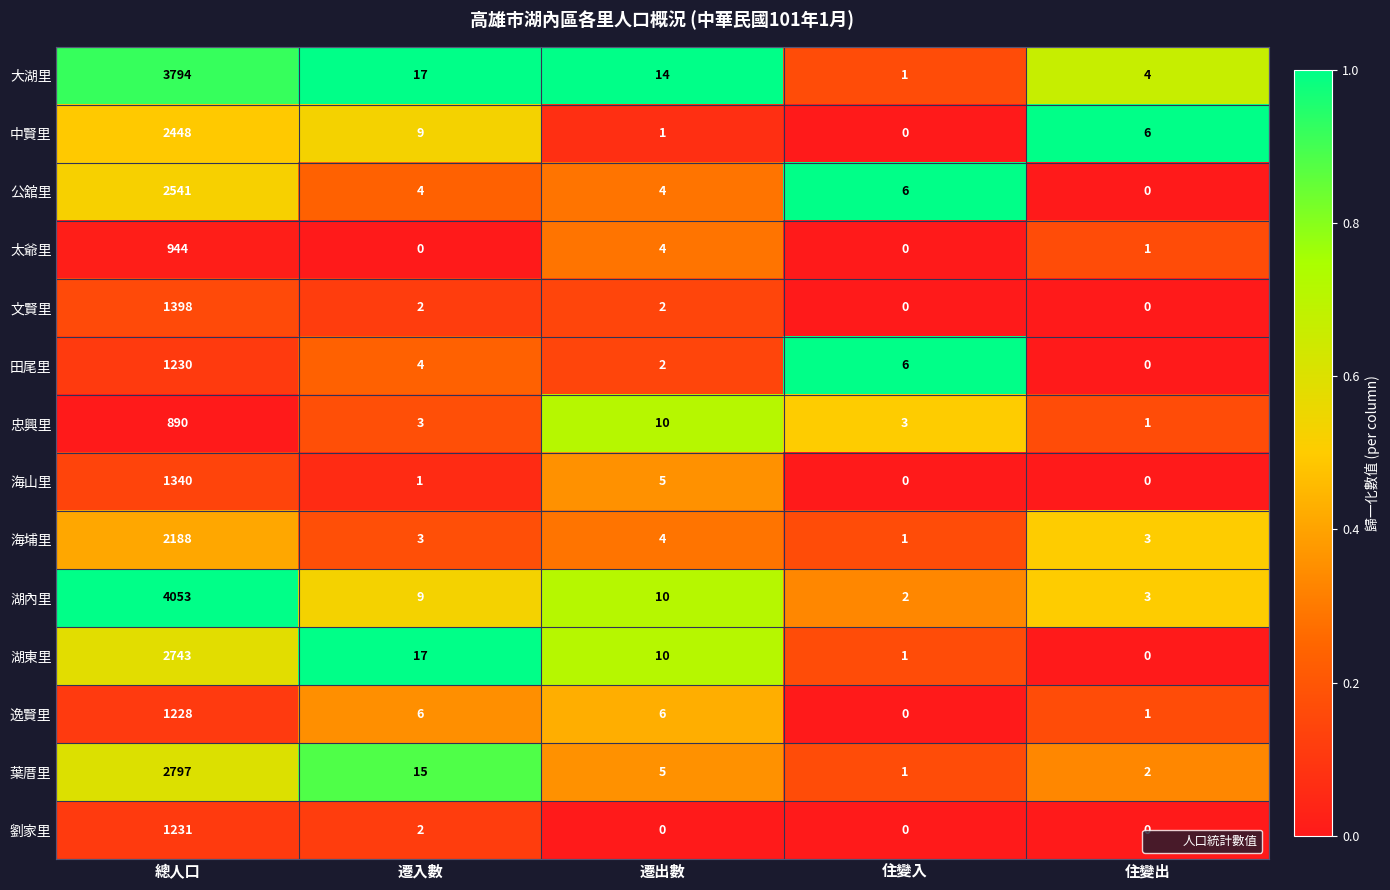

Which series has the largest range (max minus min)?

湖內里